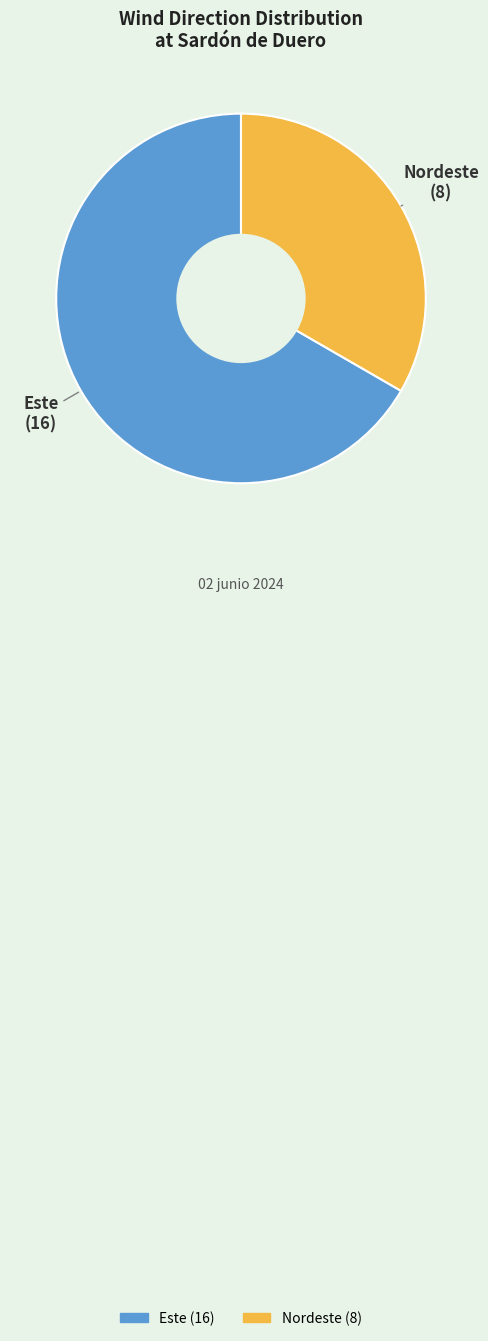

What is the majority slice?

Este